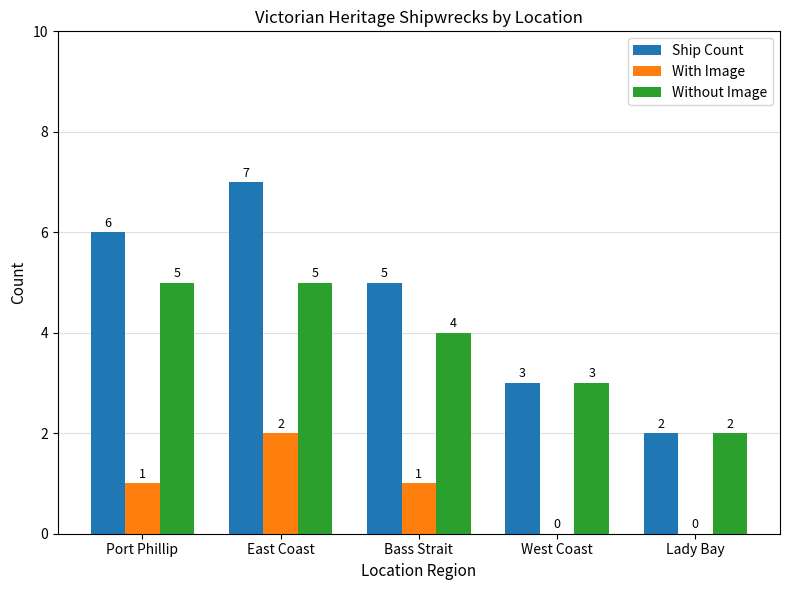

Reading left to right, transcribe all the data shown in this chart.

Ship Count: 6	7	5	3	2
With Image: 1	2	1	0	0
Without Image: 5	5	4	3	2